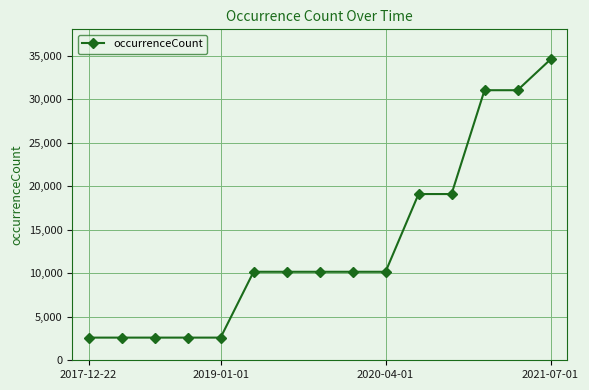

Reading left to right, extract all data points from this chart.

2605	2605	2605	2605	2605	10171	10171	10171	10171	10171	19104	19104	31037	31037	34576